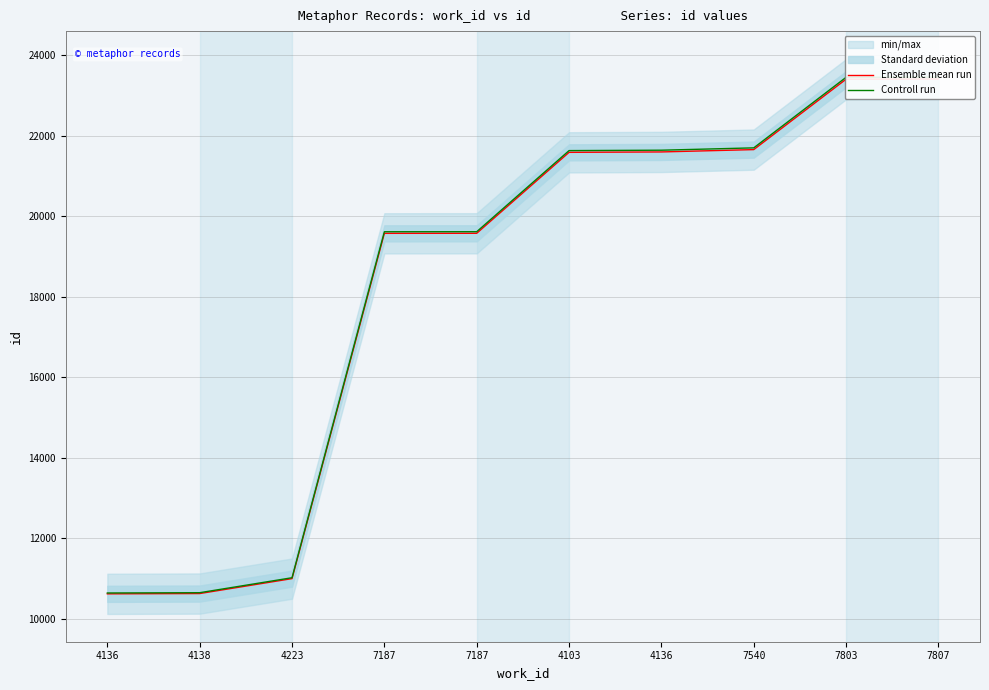

The Ensemble mean run series shows 5114.7 at 4223. True or false?

False